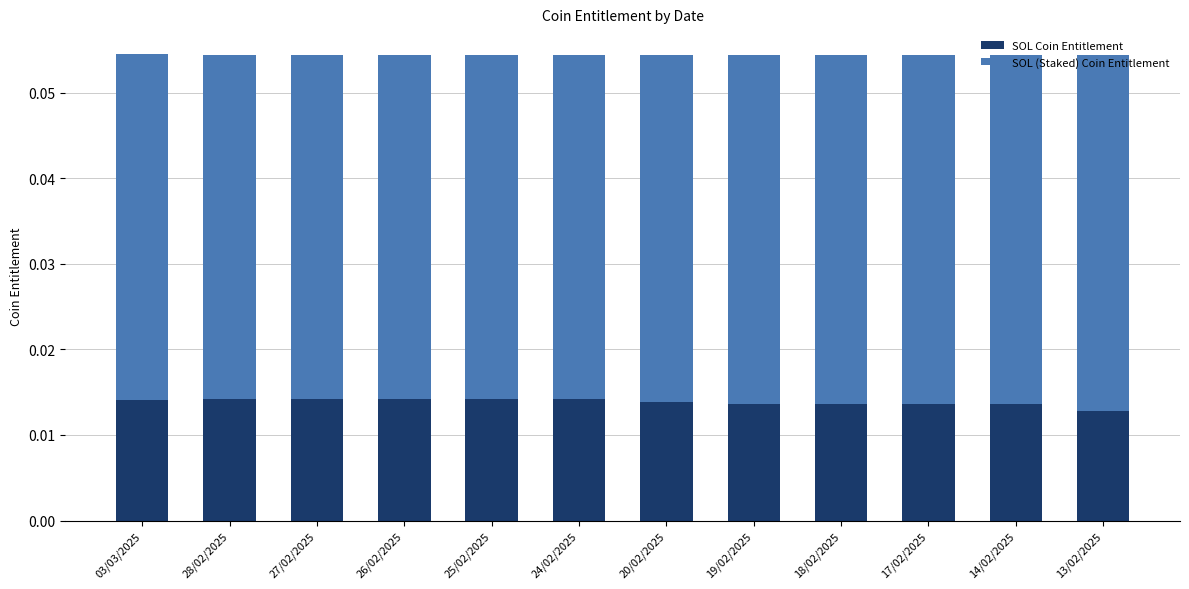

What is the sum of all SOL (Staked) Coin Entitlement values?

0.5